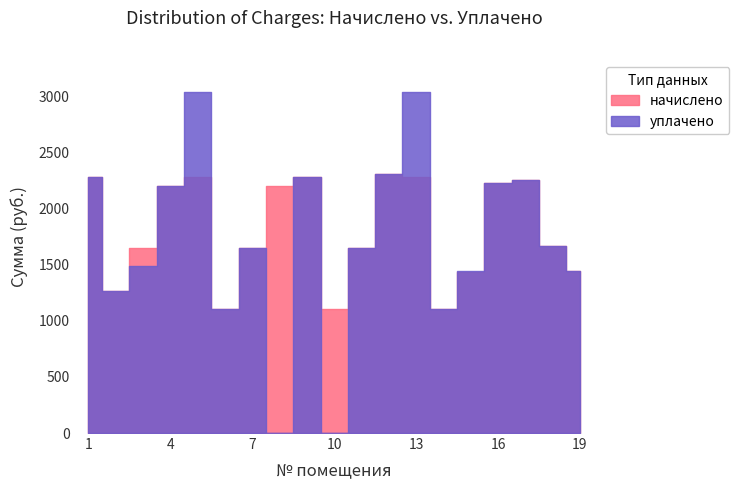

In уплачено, how many points are higher than both neighbors (excluding endpoints)?

5